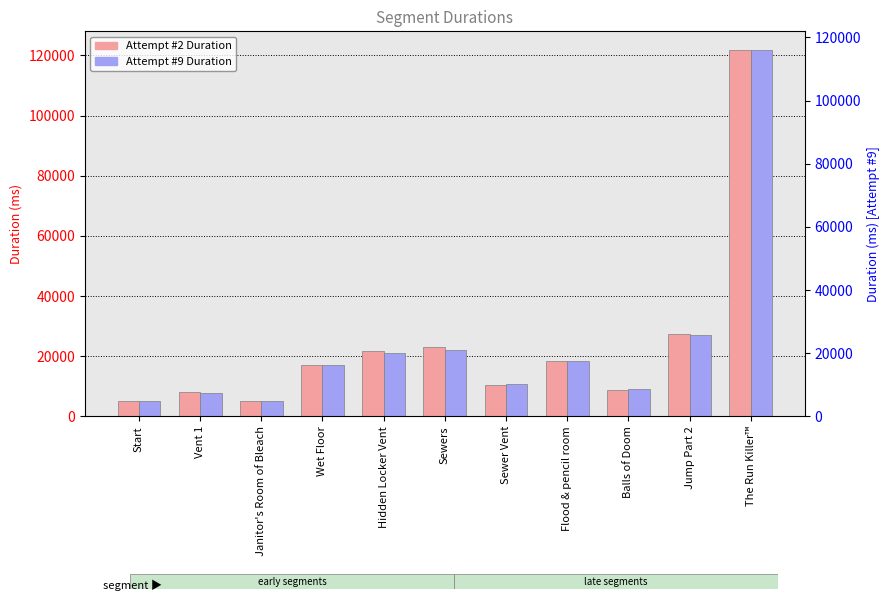

List the series in order of their peak value, lowest first.

Attempt #2, Attempt #9